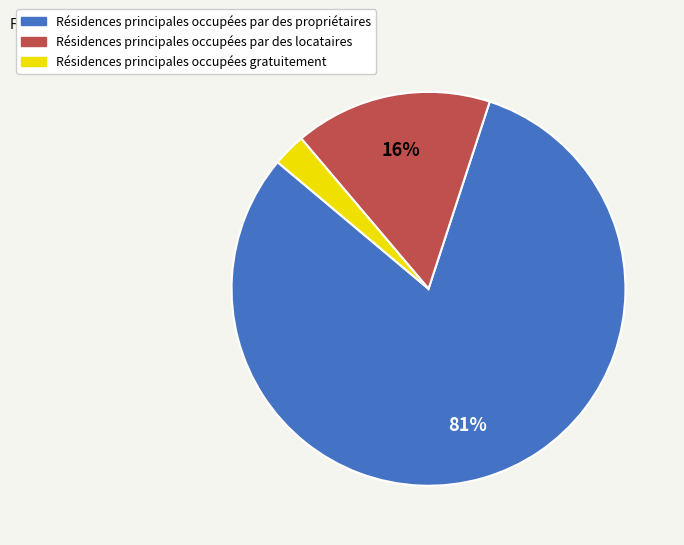

Does any single category account for the majority?

Yes